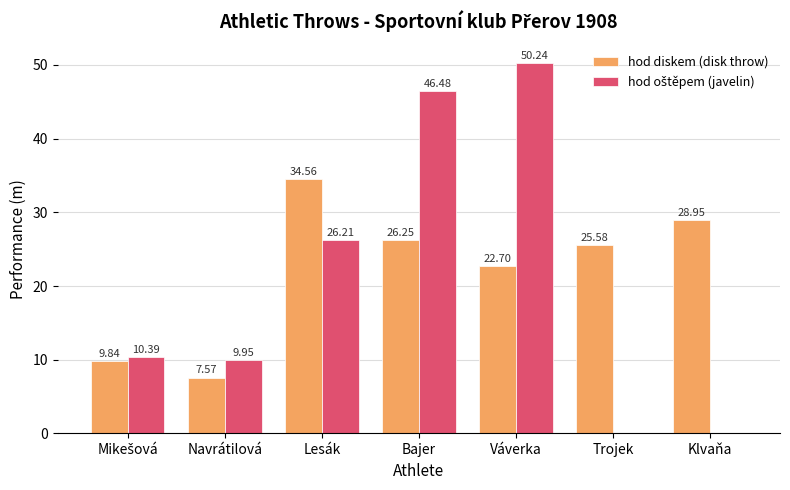

Where is hod diskem (disk throw) nearest to the value 21?

Váverka